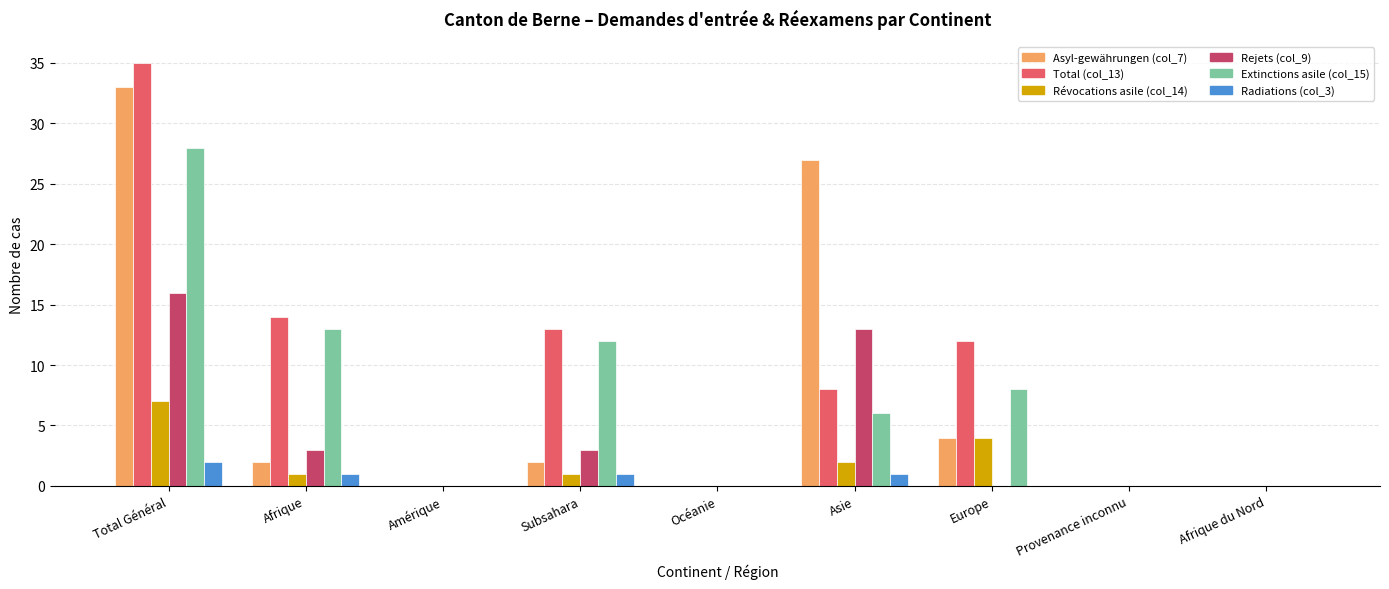

How many data points does each series have?

9